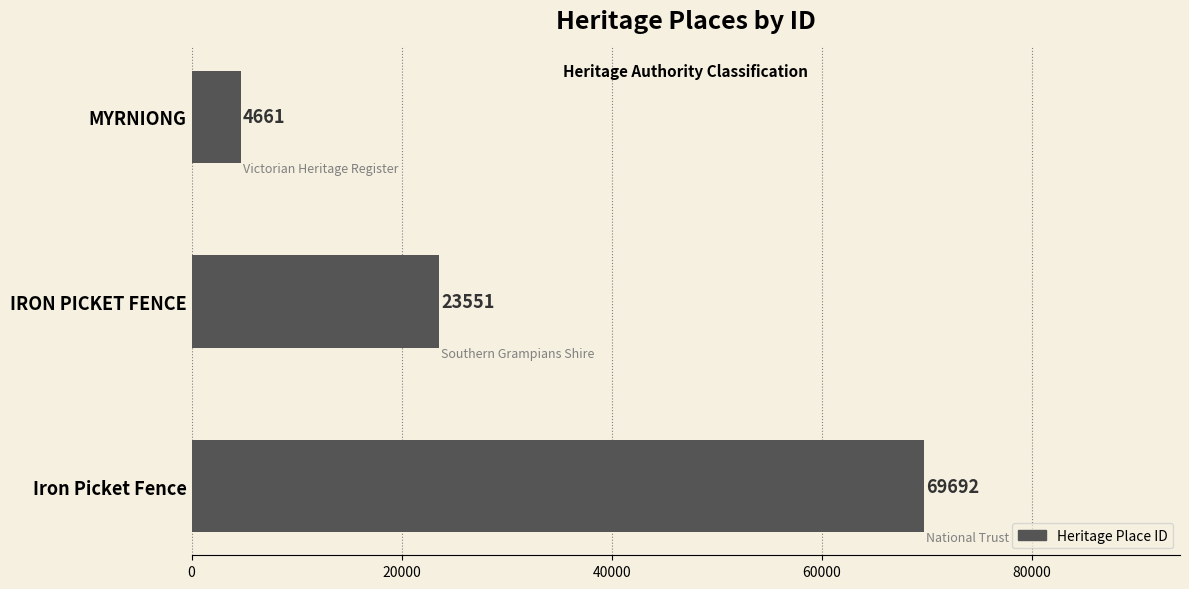

What is the change in value from MYRNIONG to Iron Picket Fence?

+65031